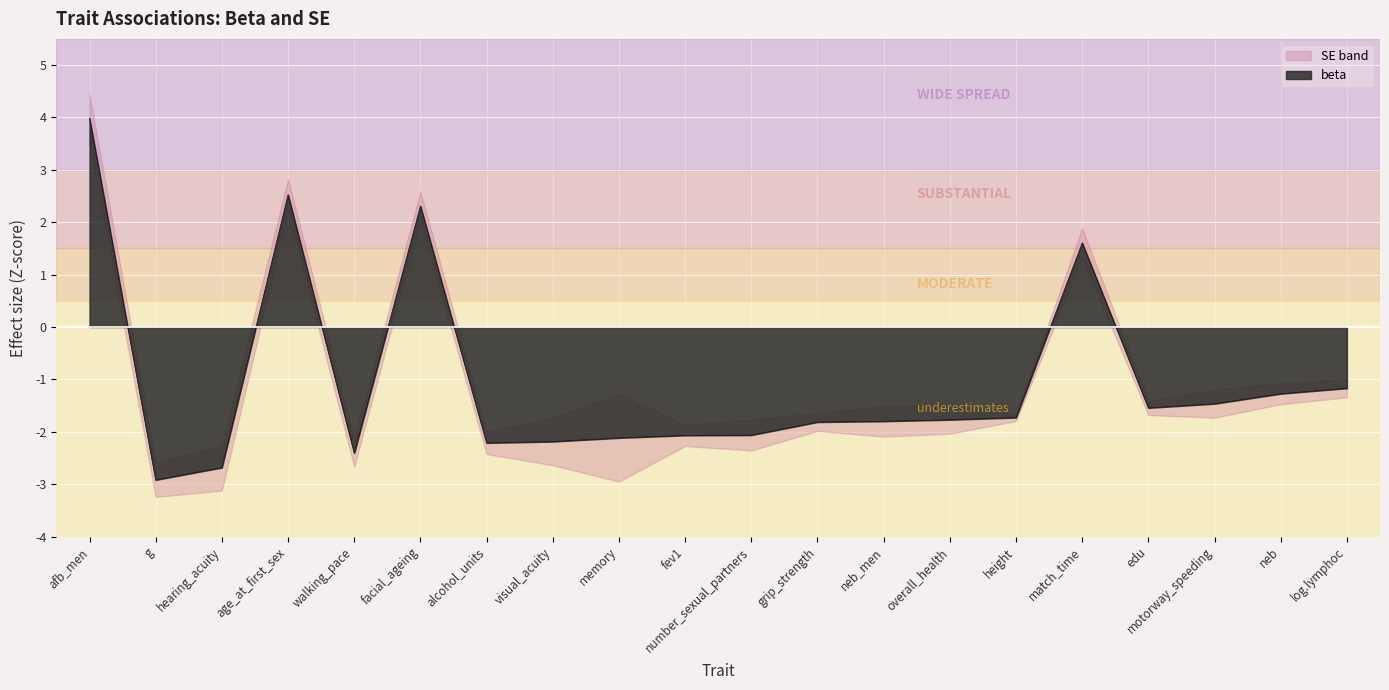

What is the highest value of the beta series?

4.0